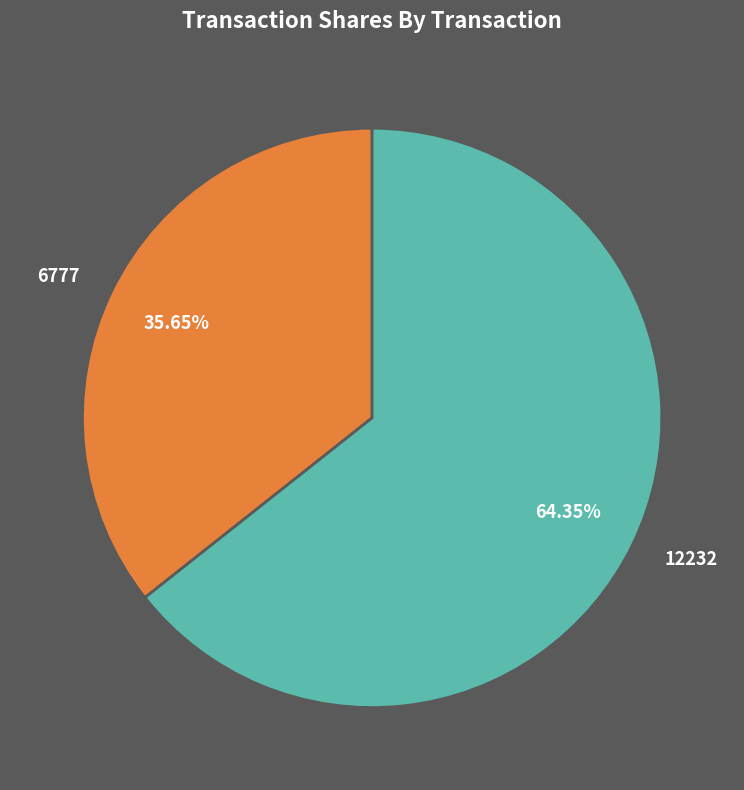

Between 12232 and 6777, which is larger?

12232